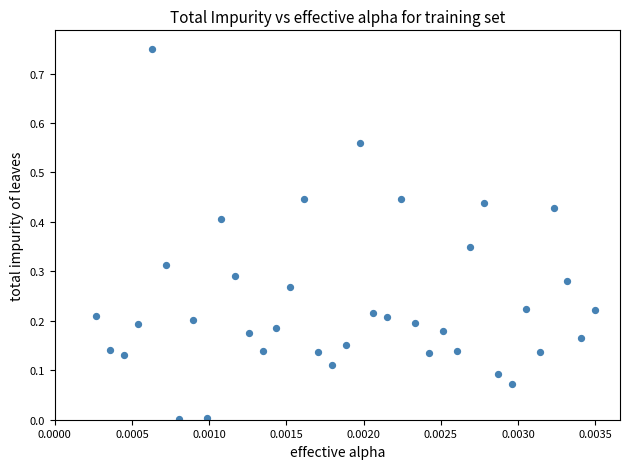

What is the range of Y values (max minus min)?

0.7